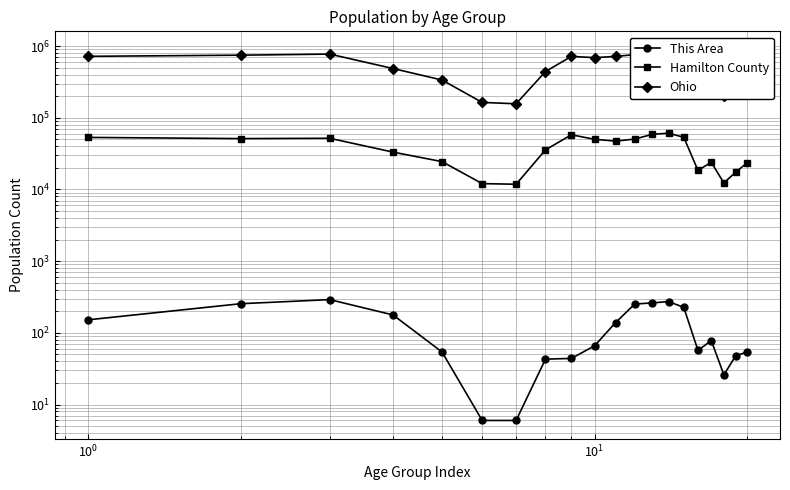

What is the average value of the Ohio series?

538236